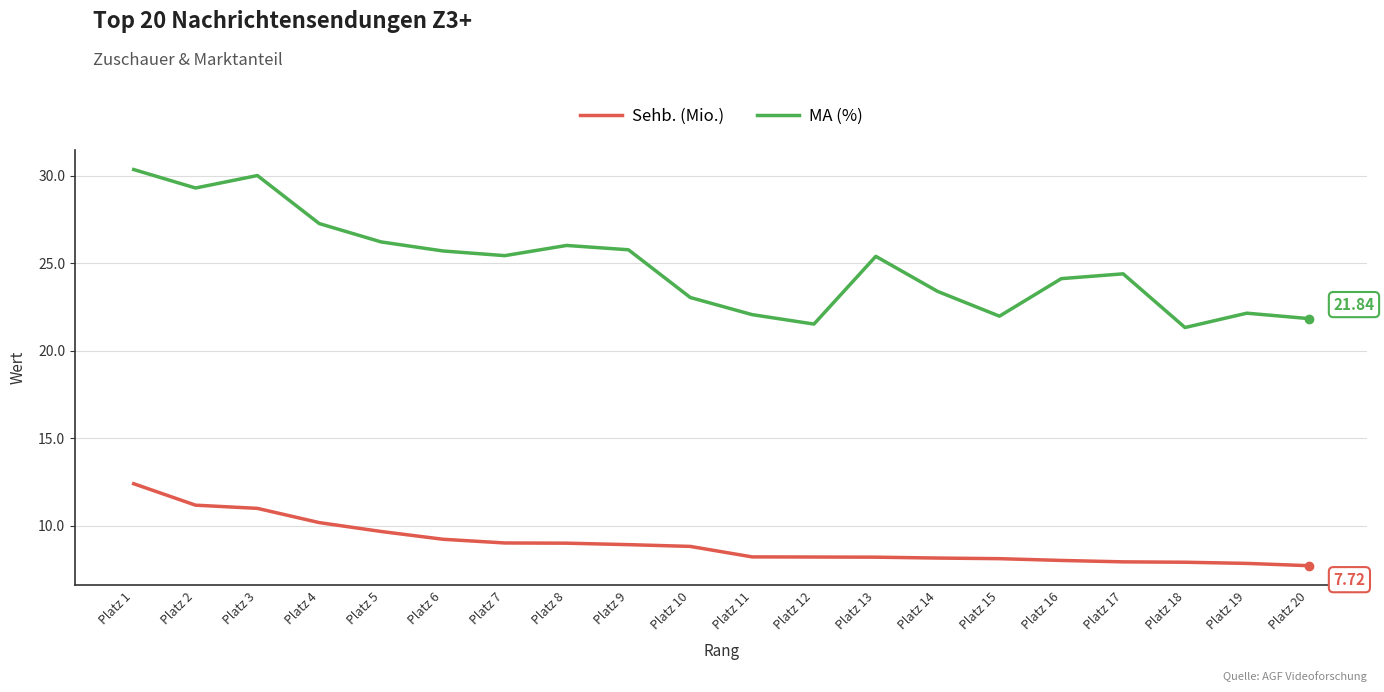

Where is the first local minimum for MA (%)?

Platz 2